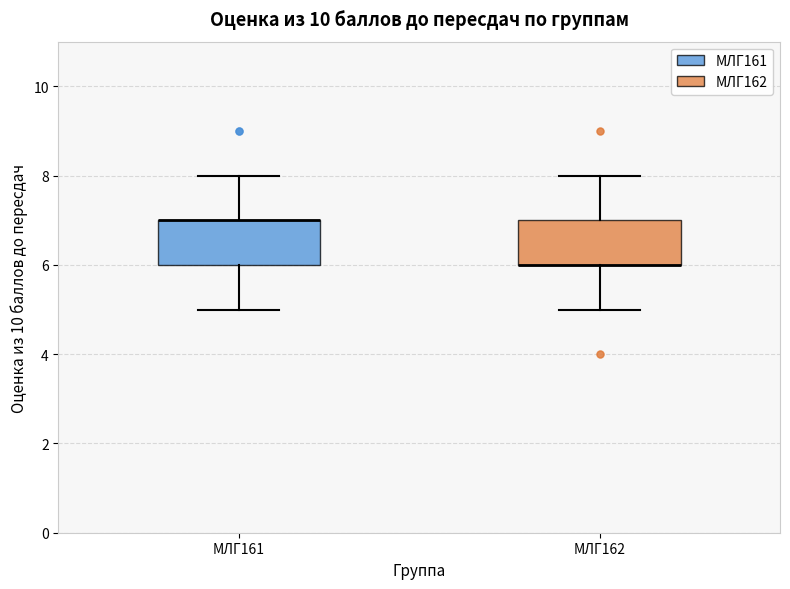

Reading left to right, read every box against the y-axis: the position of its median line, the range the box covers, and the ends of its whiskers. The values are not printed on the chart, so give them approximately, as read against the axis.

МЛГ161: median 7 (drawn on the box's upper edge), box 6 to 7, whiskers 5 to 8
МЛГ162: median 6 (drawn on the box's lower edge), box 6 to 7, whiskers 5 to 8